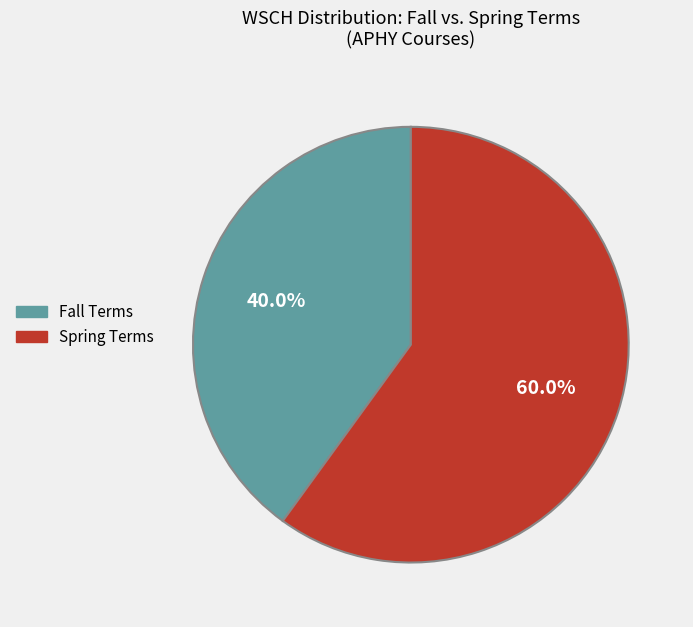

Is there any slice that represents more than half of the pie?

Yes